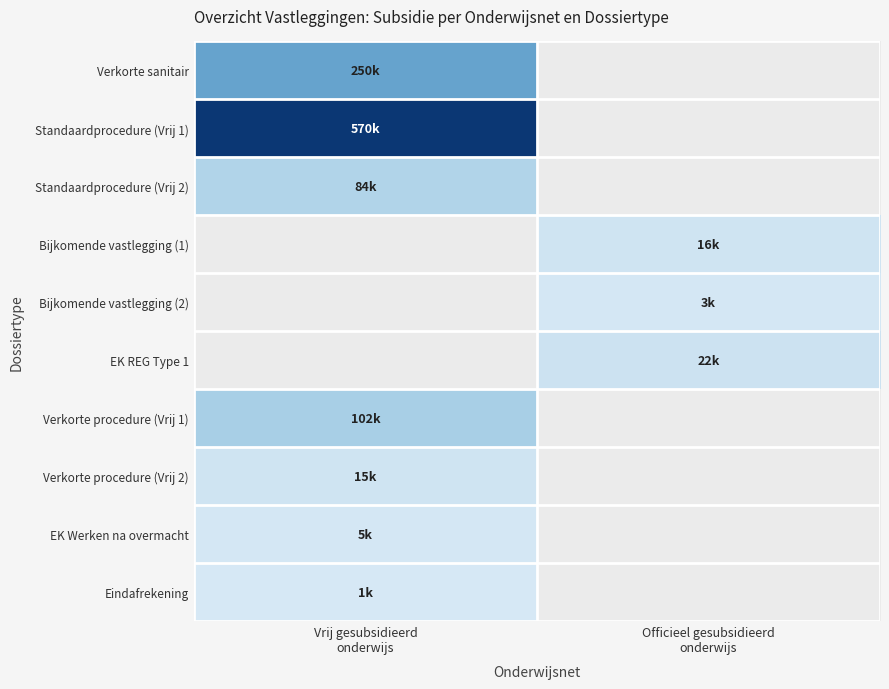

Is the value of Verkorte sanitair at Officieel gesubsidieerd onderwijs greater than the value of EK REG Type 1 at Vrij gesubsidieerd onderwijs?

No